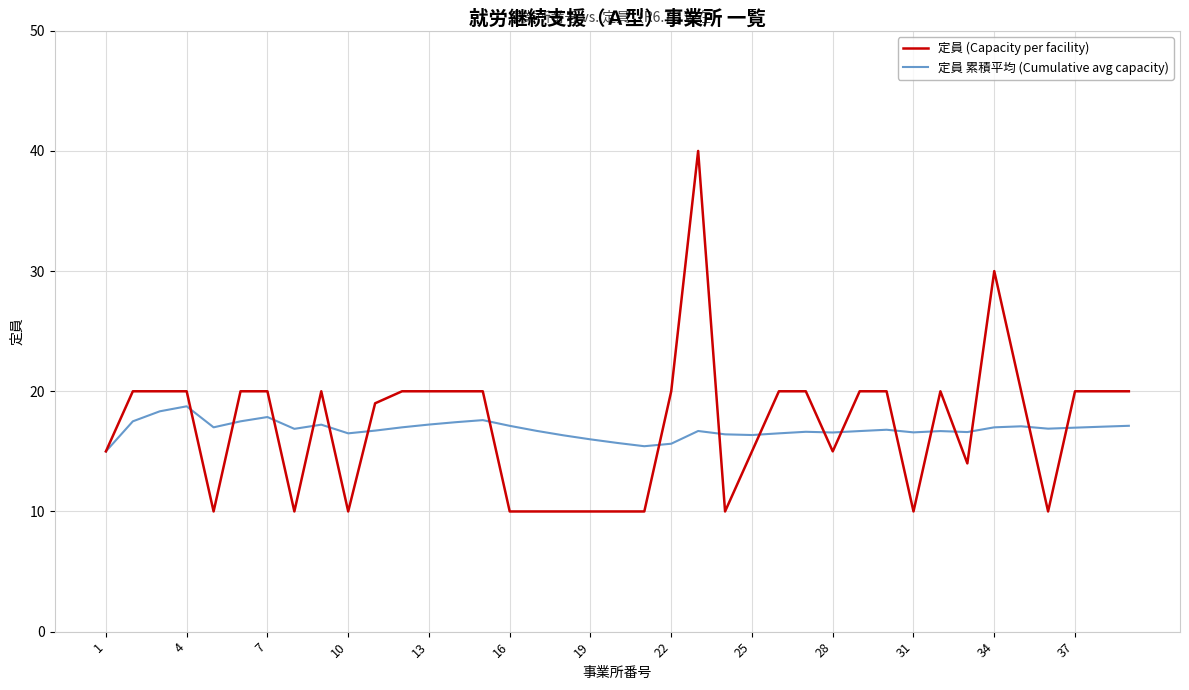

What is the average value of the 定員 累積平均 (Cumulative avg capacity) series?

16.8